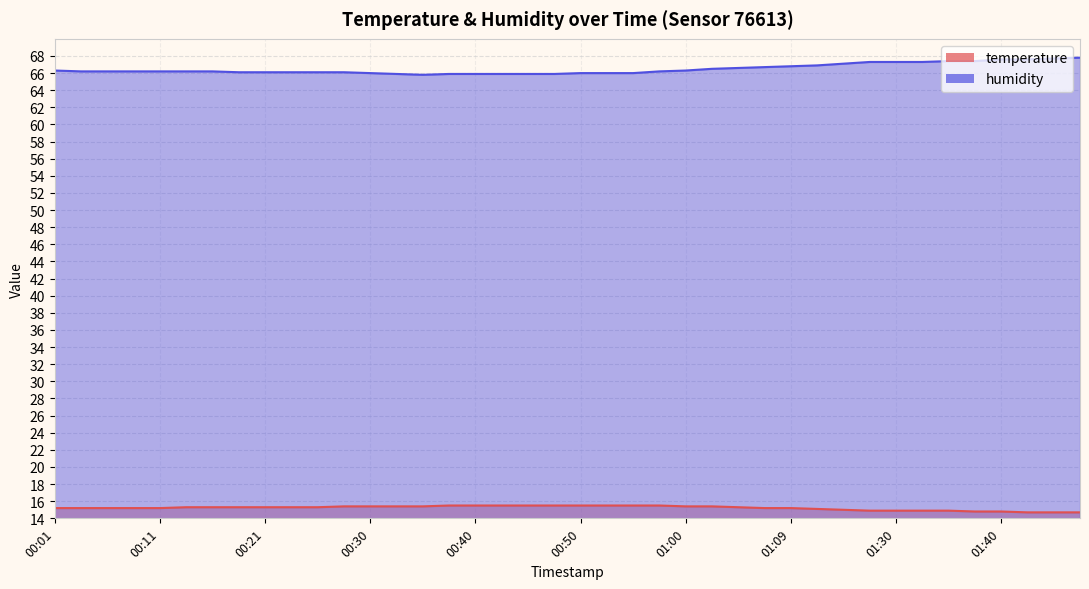

How many temperature values are between 15 and 16?

31